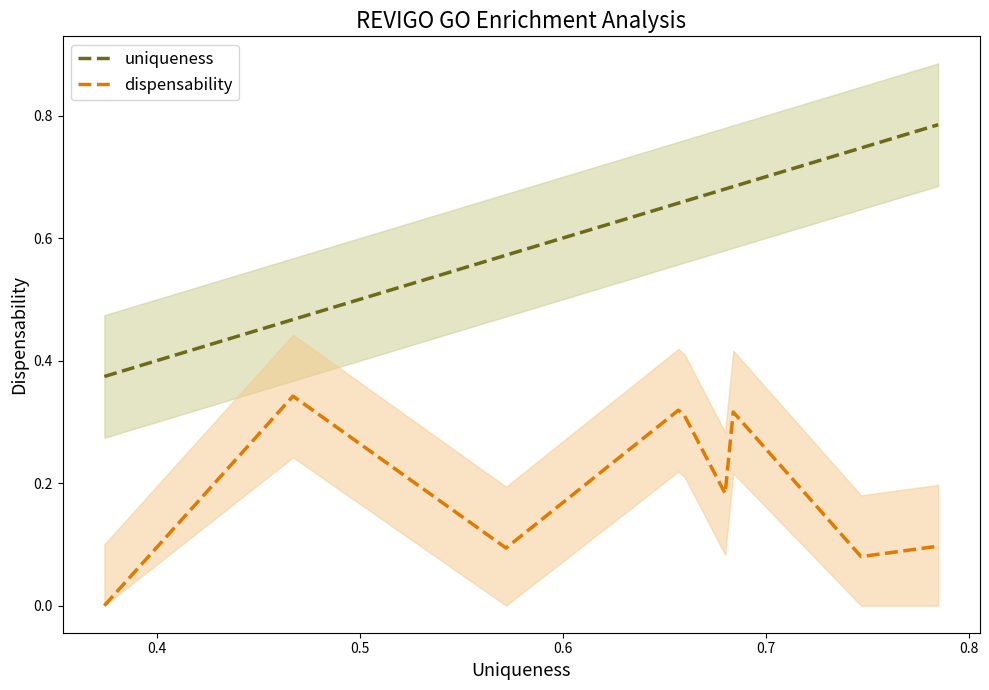

What are all the series names shown in the legend?

uniqueness, dispensability